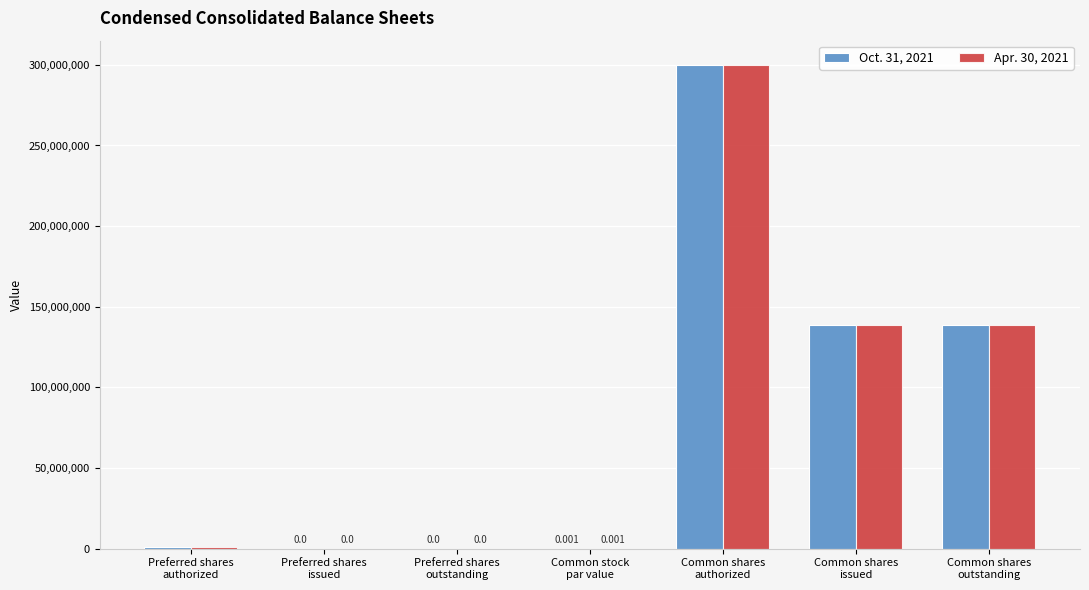

How many groups of bars are there?

7